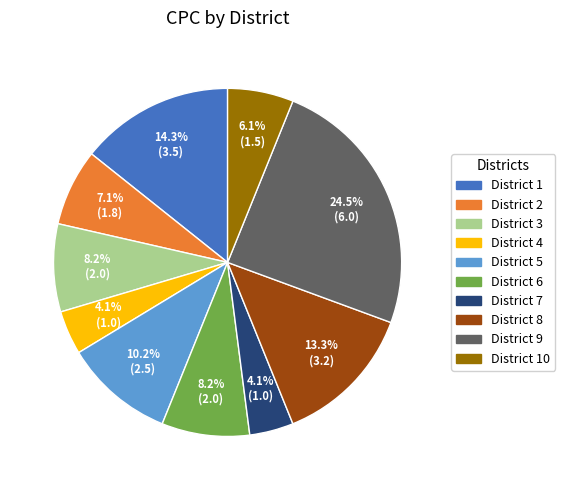

Which category has the biggest portion of the pie?

District 9